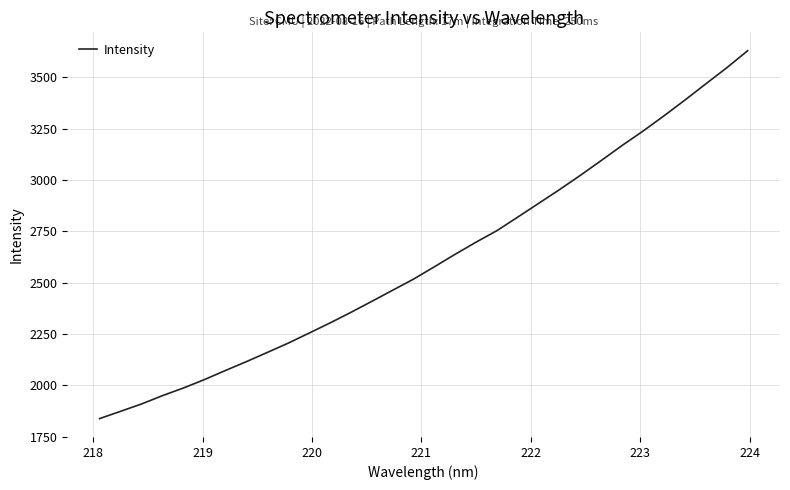

What is the maximum value shown in the chart?

3629.2